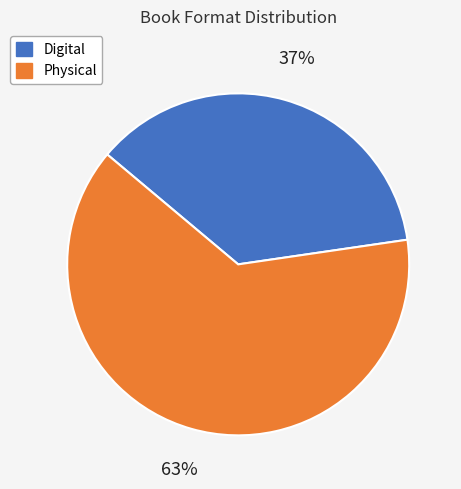

Approximately how many times larger is the value at Physical compared to Digital?

1.7